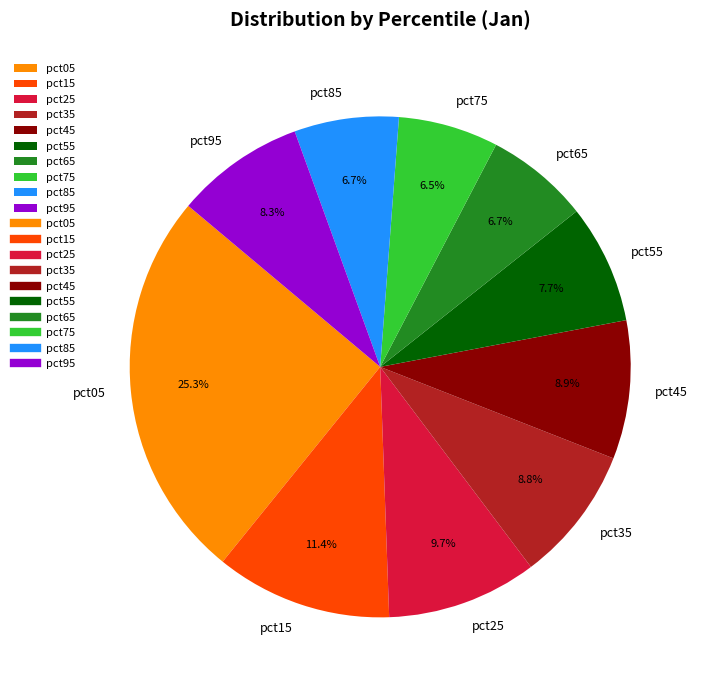

To the nearest percent, what is the average slice percentage?

10%